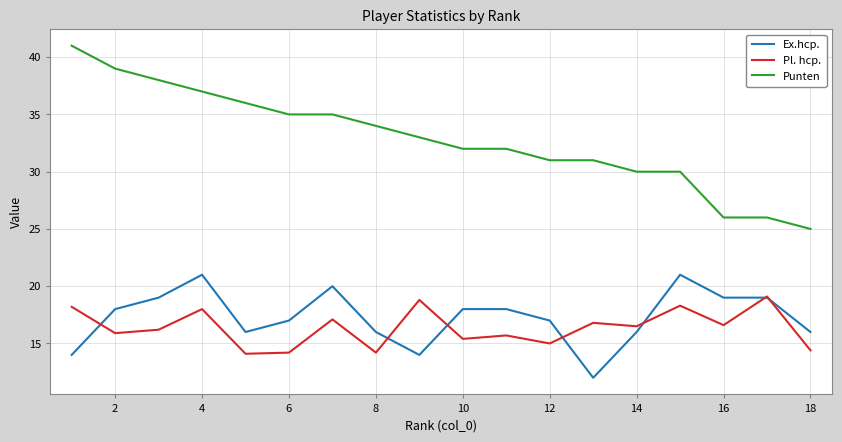

Which series has the largest total across all categories?

Punten